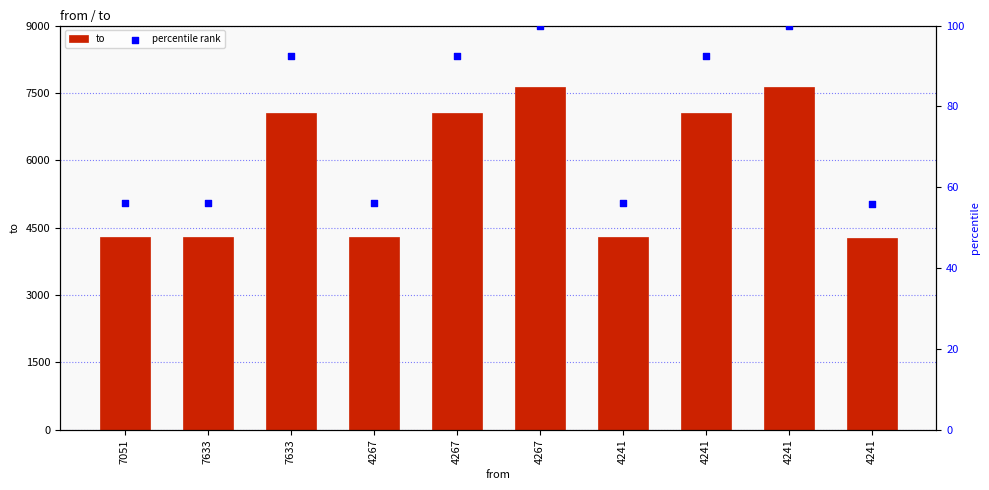

At how many categories does at least one series exceed 2900?

10